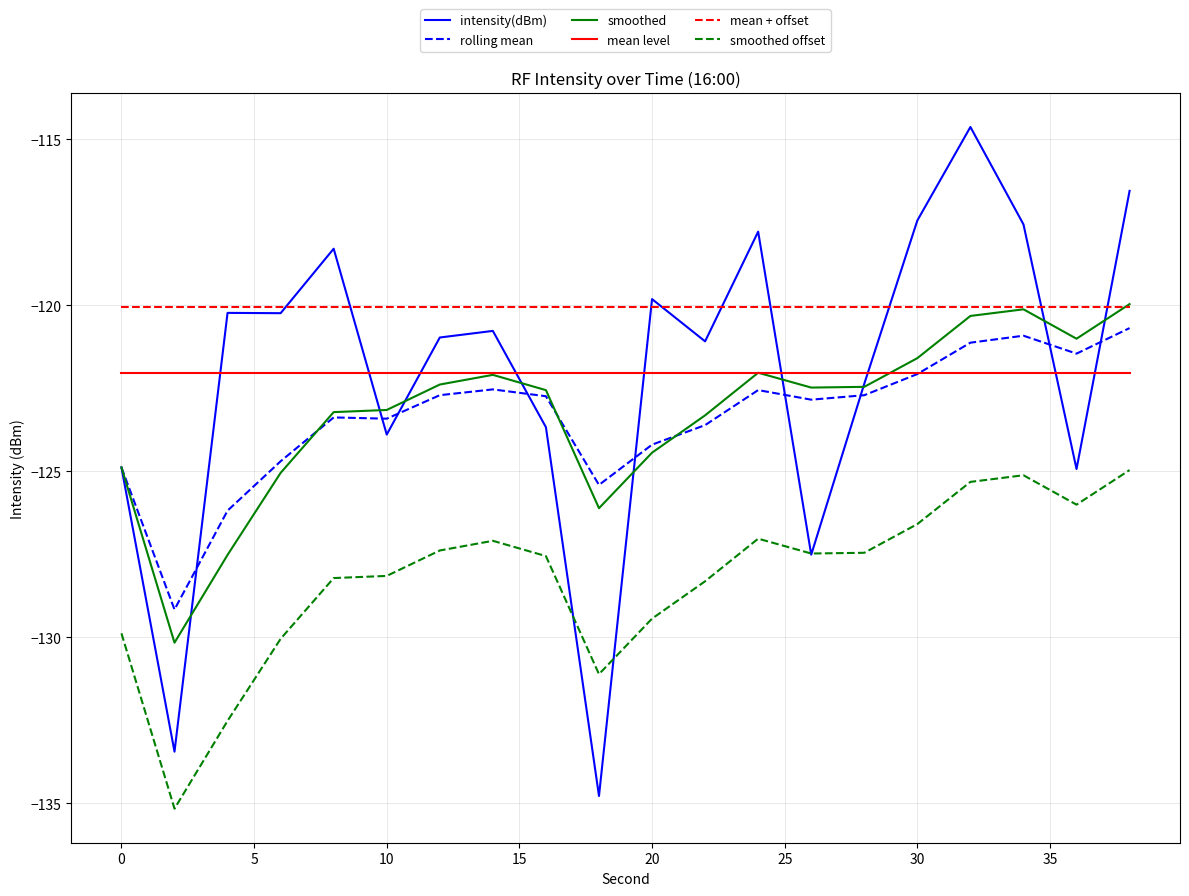

What is the smallest value displayed?

-135.2